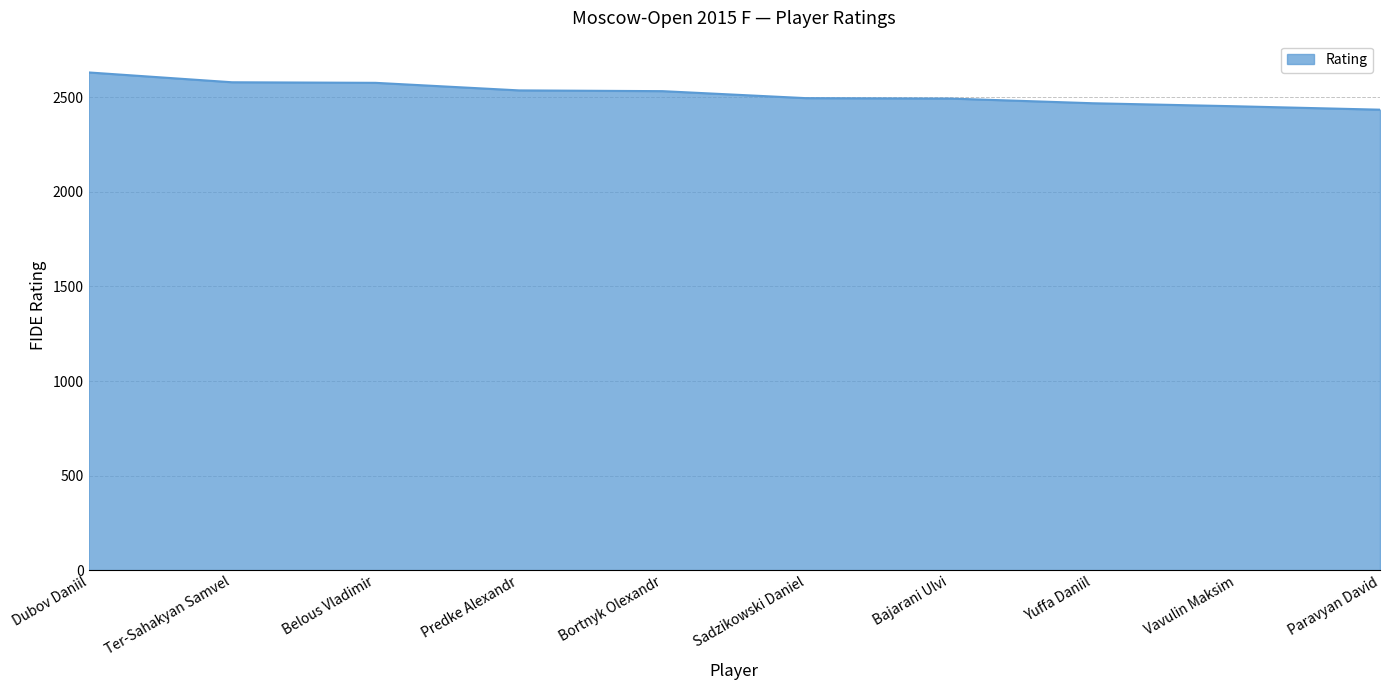

What is the minimum value shown in the chart?

2435